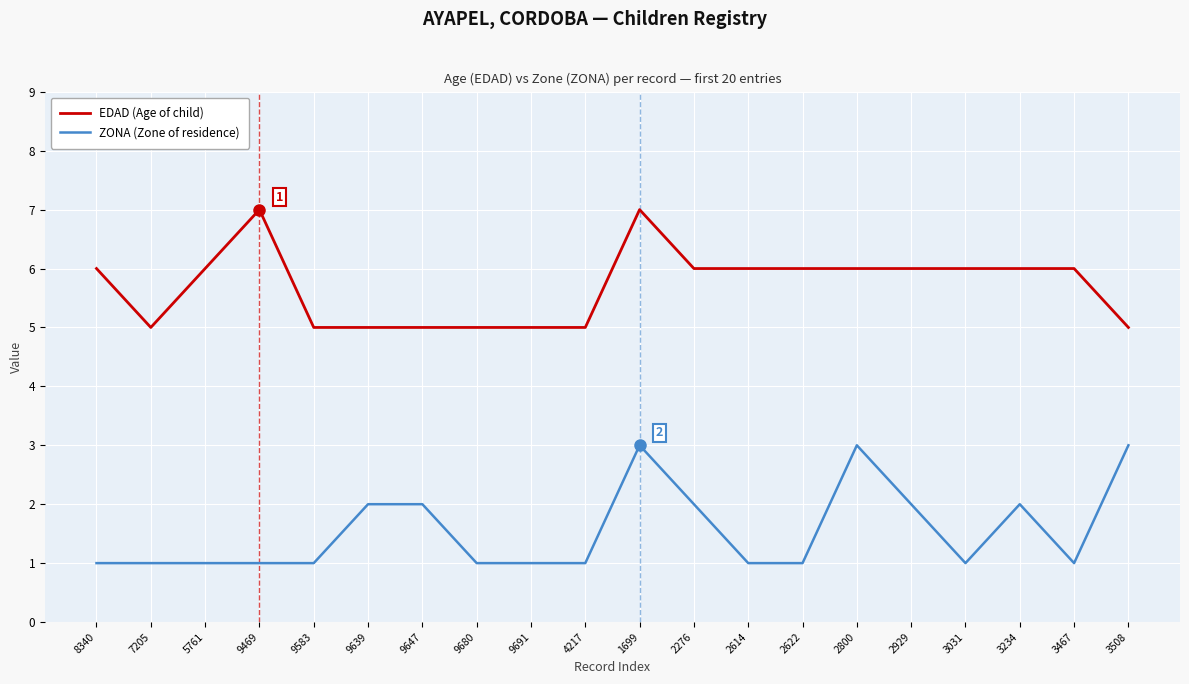

What position from the left is 3031?

17